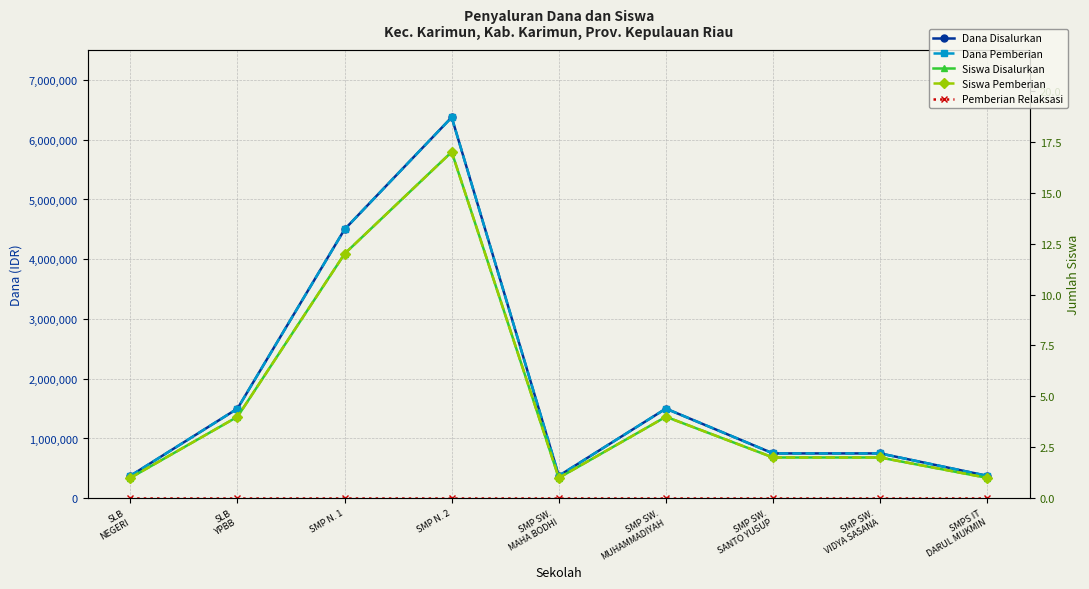

At which label is Pemberian Relaksasi closest to 0?

SLB
NEGERI